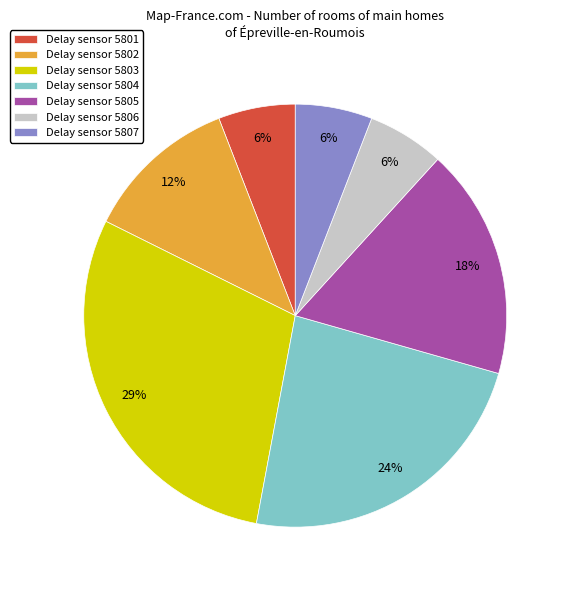

Which slice is the largest?

Delay sensor 5803